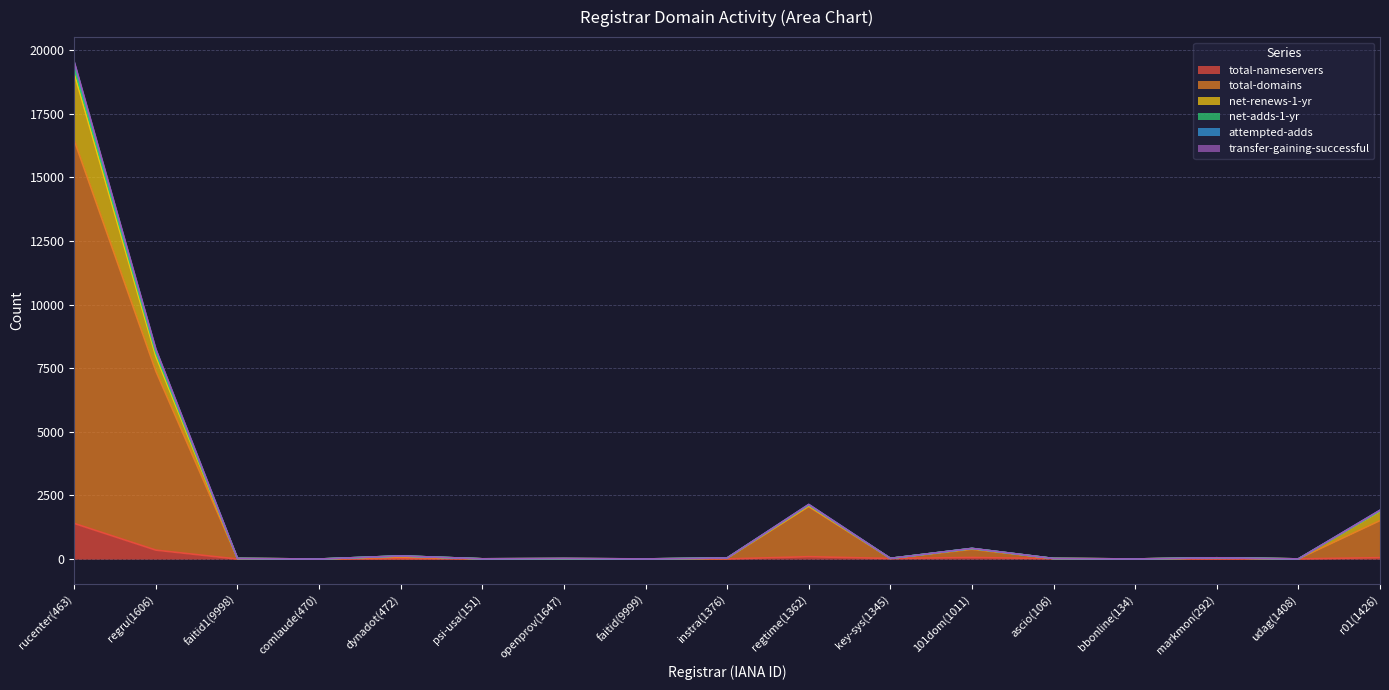

True or false: total-nameservers and net-adds-1-yr cross at least once.

False